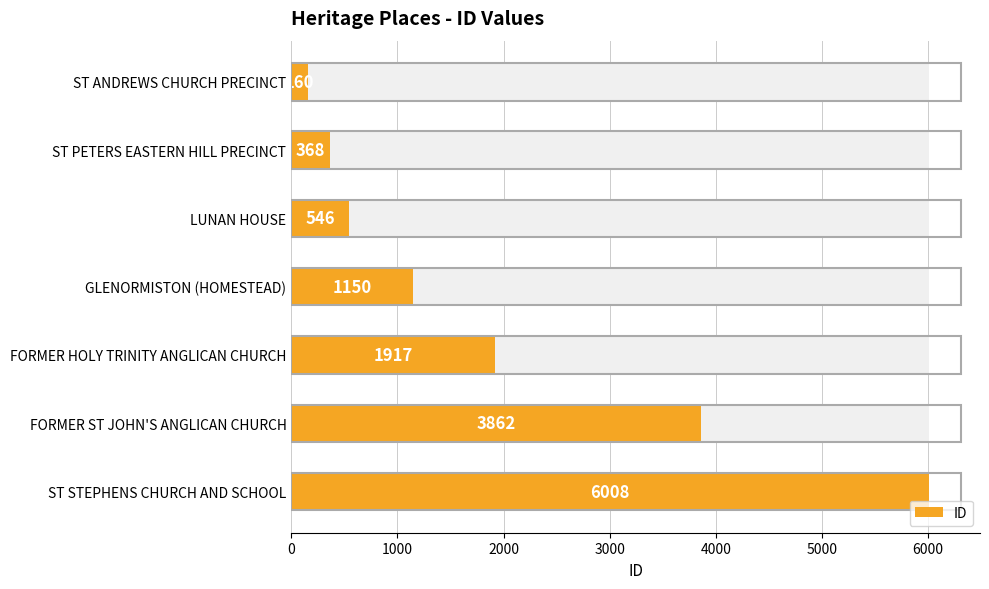

Are the bars grouped side by side (vs. stacked)?

No